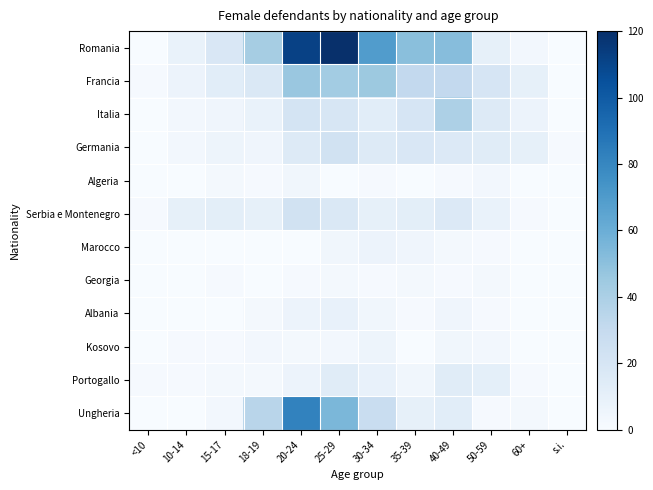

What is the total value across all series at 18-19?

125